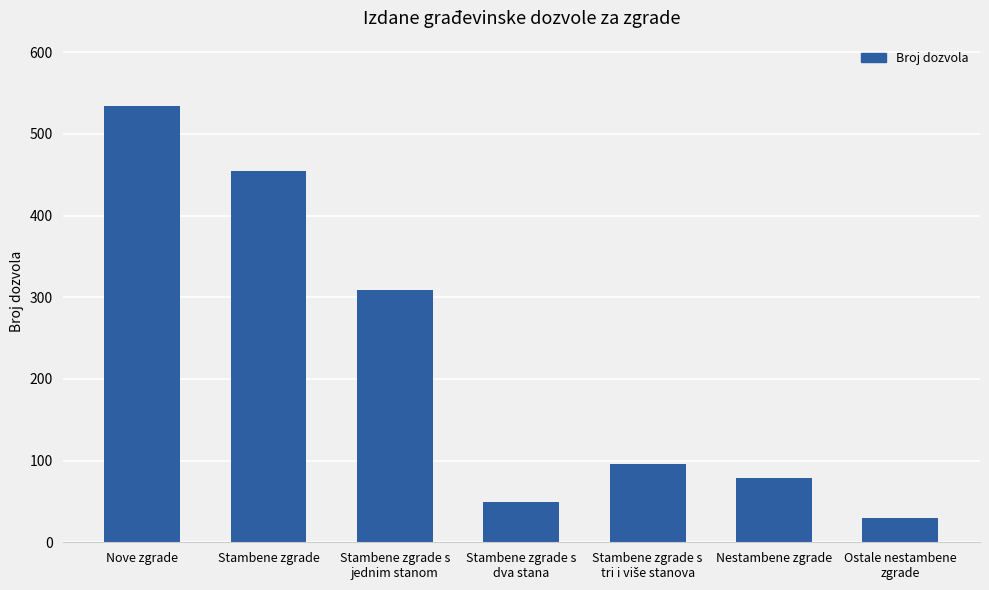

Where does the data first go above 96?

Nove zgrade